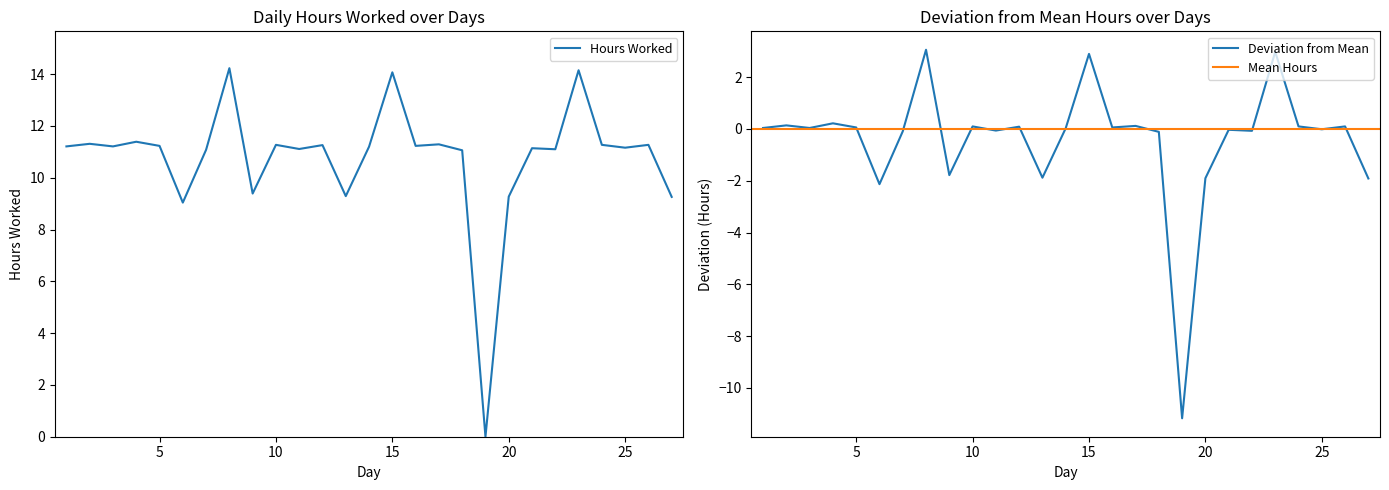

The value at 17 is 11.3. True or false?

True